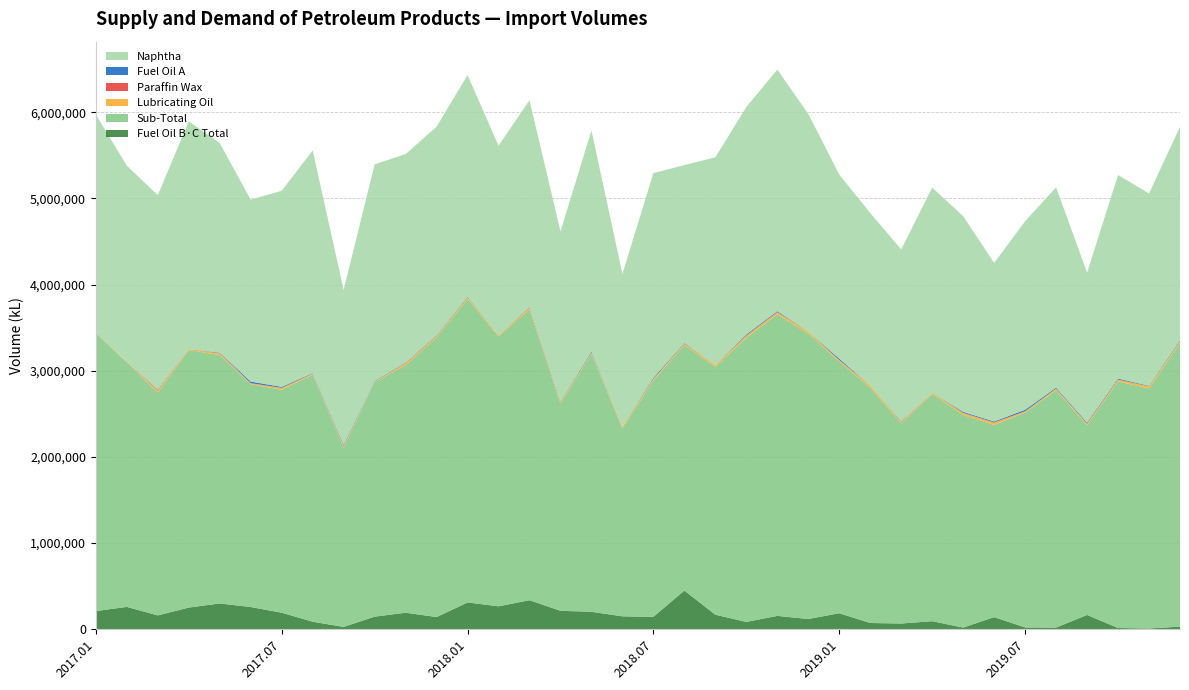

Reading left to right, list all the values displayed in this chart.

Fuel Oil B·C Total: 208454	256804	158113	248851	296915	255109	189492	84494	24124	143536	189472	138710	308433	263463	334359	211356	200243	147136	141972	446456	166031	82180	152531	116102	183233	69715	63685	90786	16649	137844	18463	16349	163453	11482	5973	27702
Sub-Total: 3229146	2841365	2587902	2990106	2884810	2587974	2589869	2869100	2081183	2726378	2874204	3248388	3522766	3134812	3377674	2406872	2994563	2181927	2745906	2850552	2878973	3301081	3502614	3313383	2923042	2734127	2324647	2639547	2469571	2232633	2494422	2755866	2203311	2863847	2787392	3292335
Lubricating Oil: 4813	6879	23859	9862	20761	9632	20569	10405	18775	6766	22212	18554	17313	11883	21079	17903	14836	19322	16943	16257	19932	23669	23753	22634	15541	21968	15770	13716	23410	26439	14244	18840	17829	21075	25191	21224
Paraffin Wax: 291	273	5010	1916	338	2563	608	2302	2485	246	2545	491	2346	322	1723	155	218	506	2088	2890	379	2181	1850	445	2301	404	1183	500	47	2632	2117	710	872	443	339	323
Fuel Oil A: 0	0	6119	0	6419	18293	11685	5978	12205	5851	4771	5995	5966	0	5897	5962	11970	0	12229	5985	0	12229	11323	0	16249	0	5970	0	12126	10688	17370	11857	11952	11482	5973	11167
Naphtha: 2532027	2276030	2257203	2645946	2434030	2112497	2277383	2586059	1798761	2513752	2422149	2421577	2576818	2202951	2400237	1975435	2568177	1775601	2375584	2065597	2413334	2641228	2804419	2529806	2137390	2005109	1996679	2382312	2272772	1841655	2188752	2326440	1741054	2363916	2233922	2478883